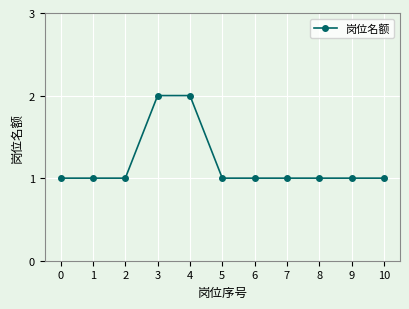

Reading right to left, transcribe all the data shown in this chart.

1	1	1	1	1	1	2	2	1	1	1